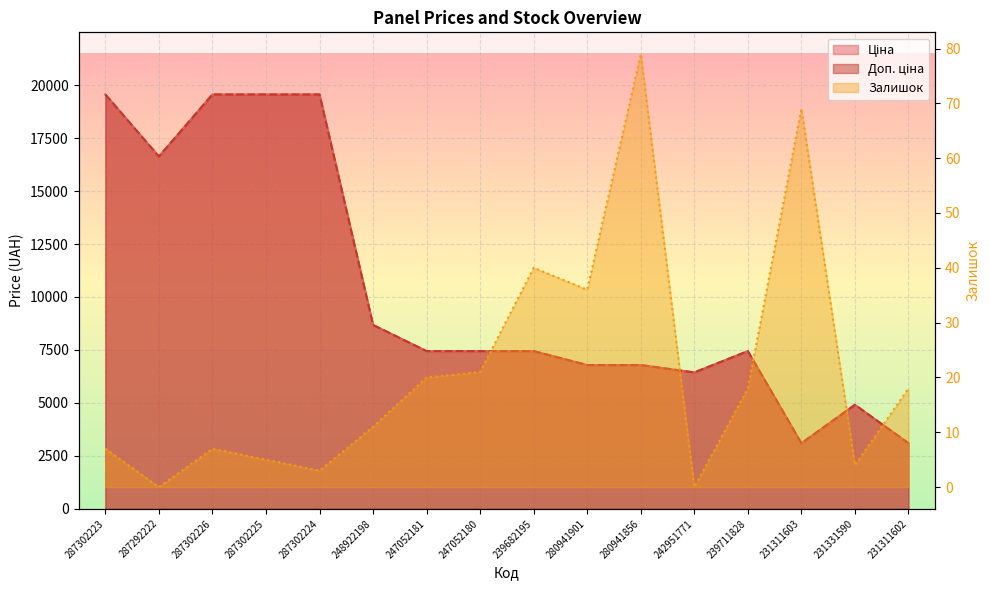

What is the difference between the highest and lowest values at 239682195?

7404.6